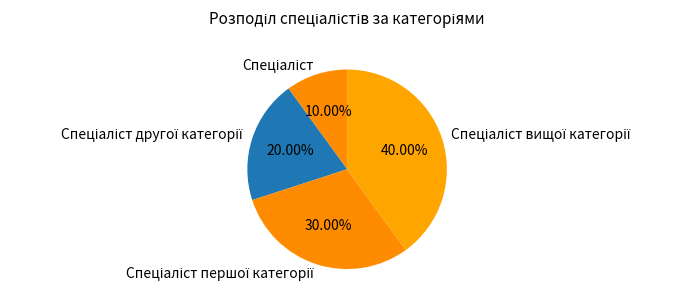

Is there any slice that represents more than half of the pie?

No